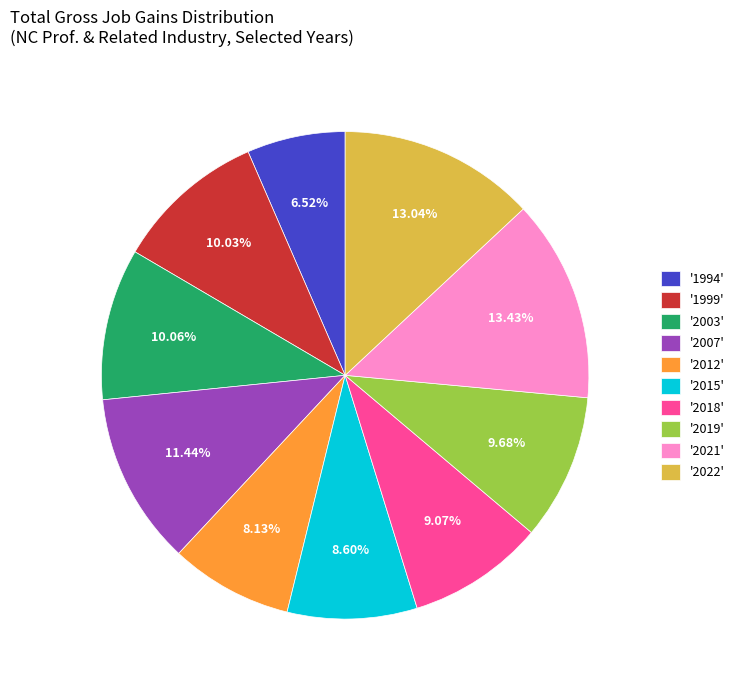

Is the sum of '2019' and '2007' greater than half?

No